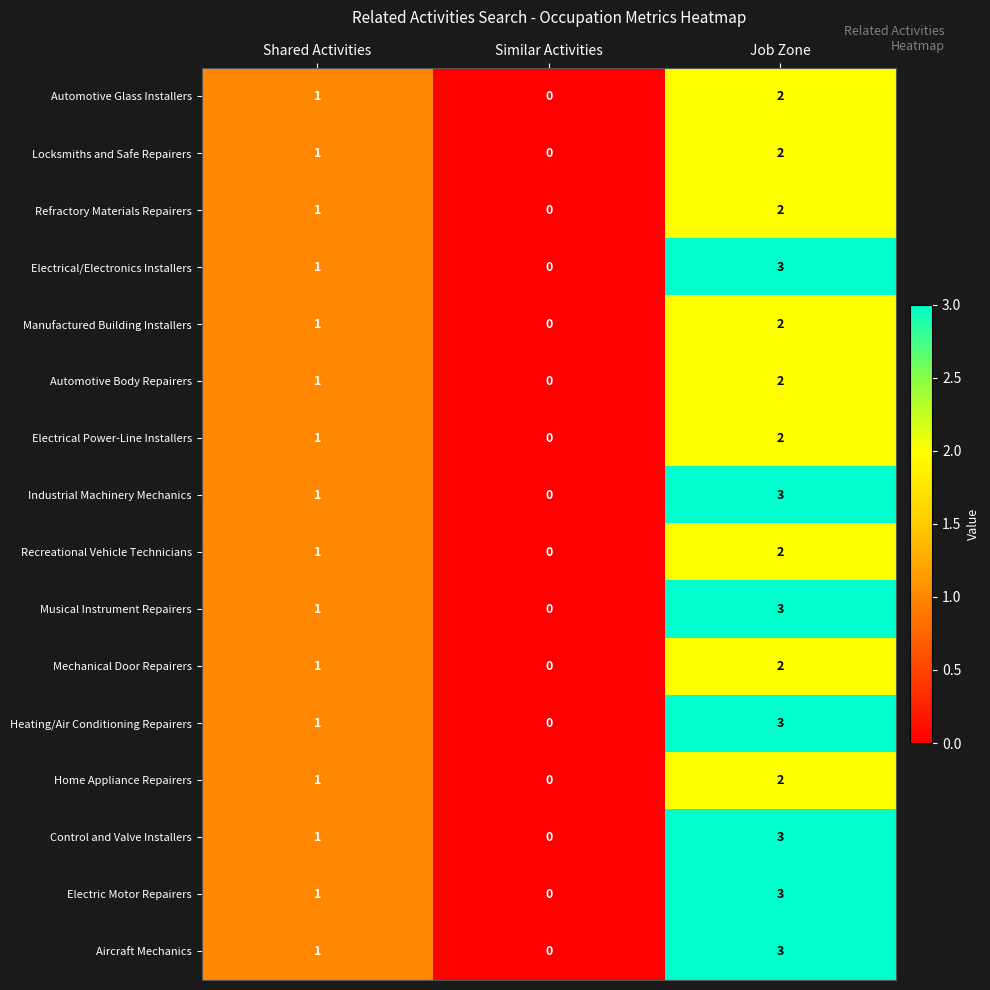

Rank the categories by Industrial Machinery Mechanics value from highest to lowest.

Job Zone, Shared Activities, Similar Activities